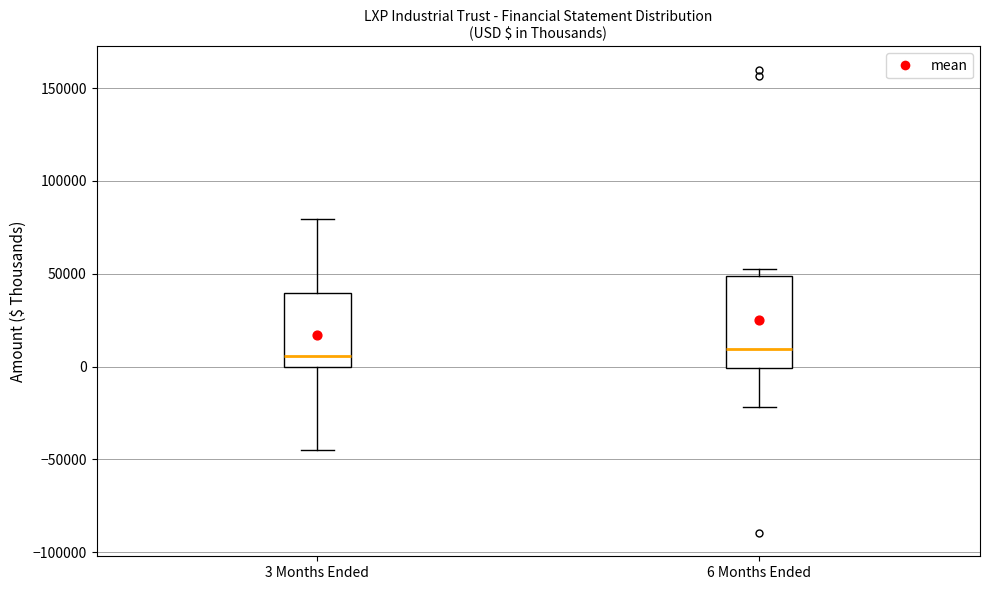

Which box is the tallest, from its lower edge to its upper edge?

6 Months Ended